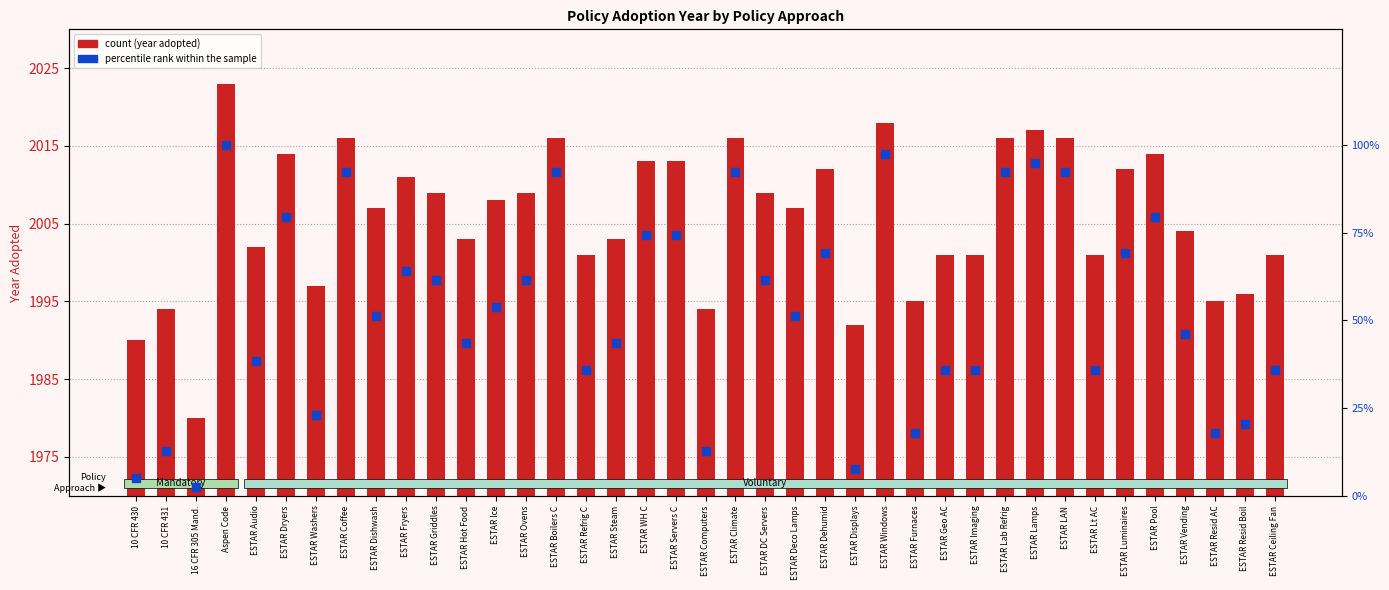

Is the value of percentile rank within the sample at ESTAR Steam greater than the value of count at ESTAR Fryers?

No